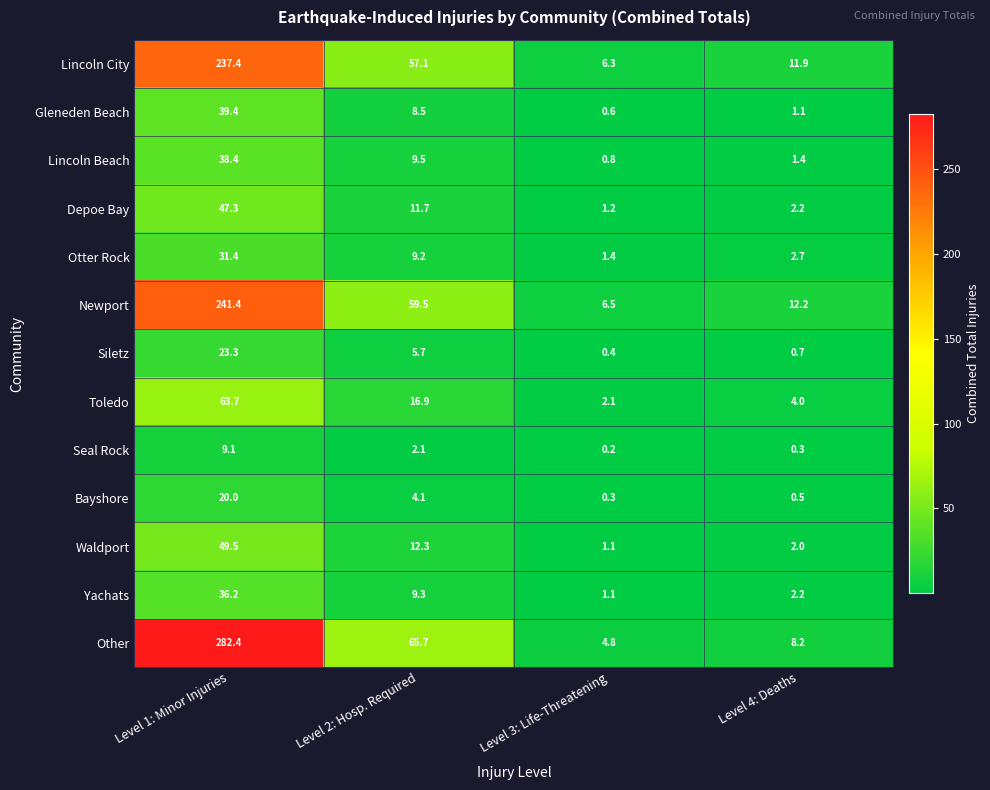

At which category is the sum across all series the highest?

Level 1: Minor Injuries